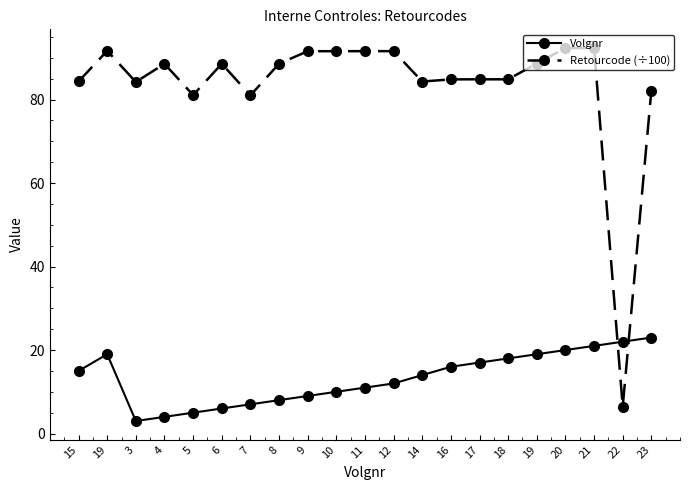

Which series changed the most between 15 and 23?

Volgnr